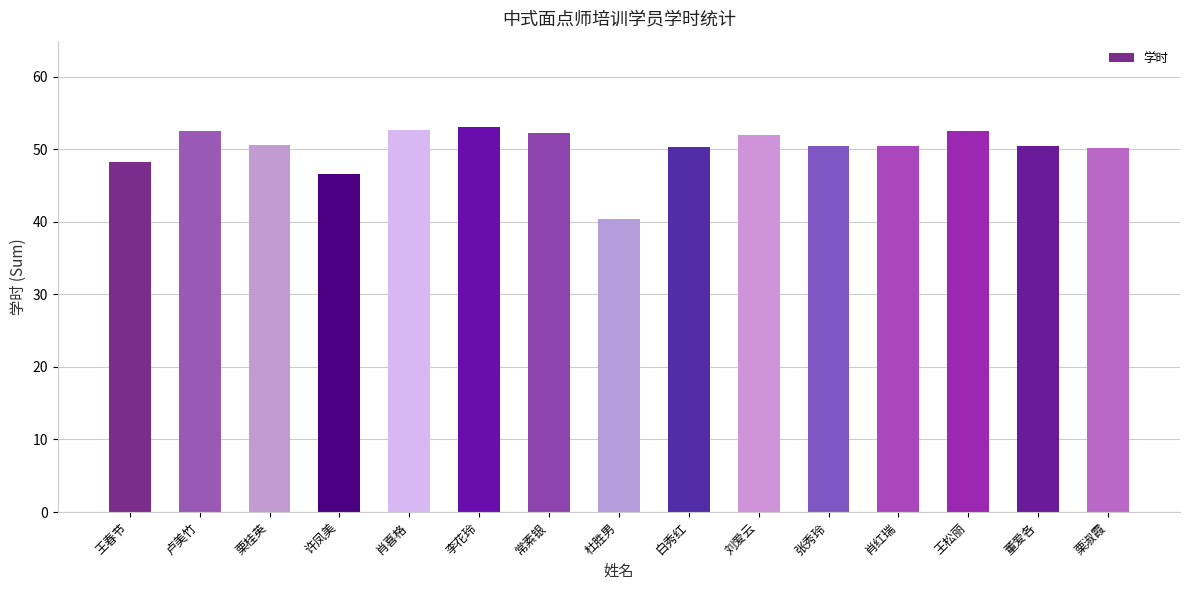

Are the bars horizontal?

No